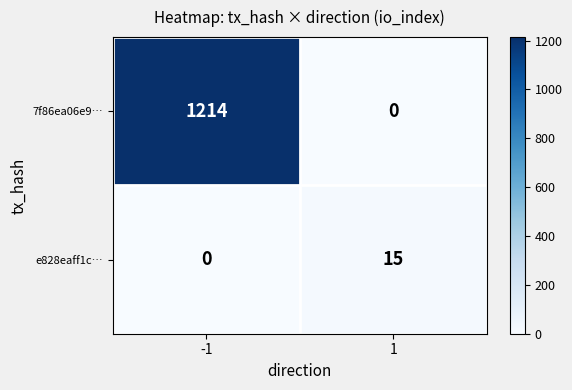

Reading left to right, extract all data points from this chart.

7f86ea06e9…: 1214	0
e828eaff1c…: 0	15